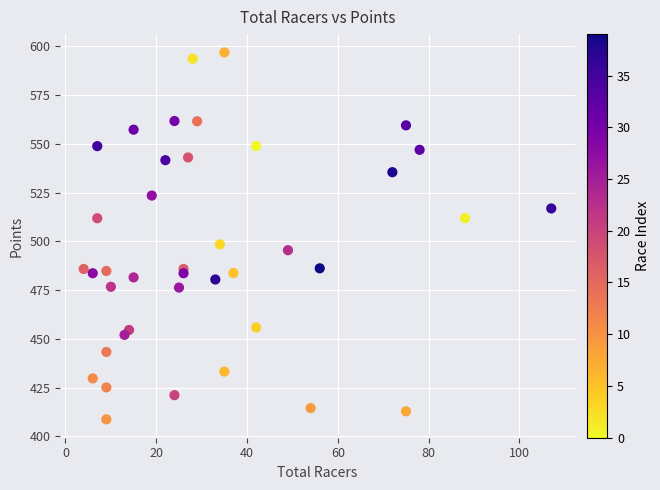

What is the range of Y values (max minus min)?

188.3